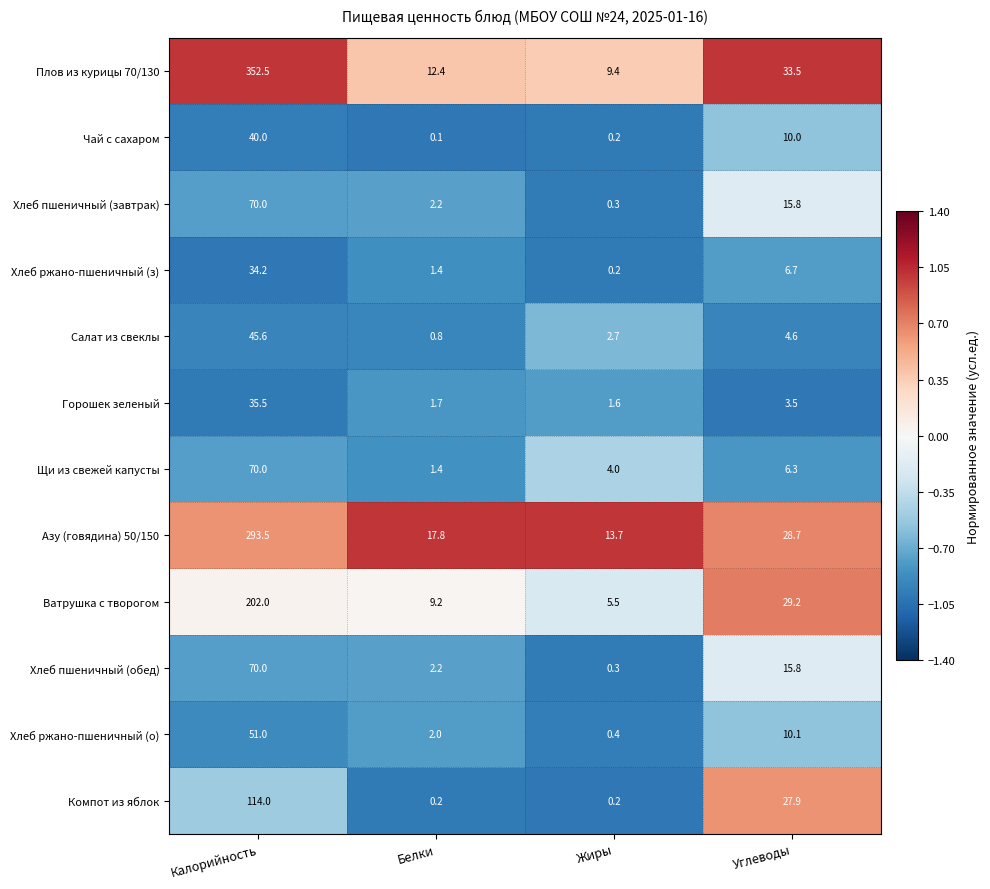

What is the total value across all series at Белки?

51.4